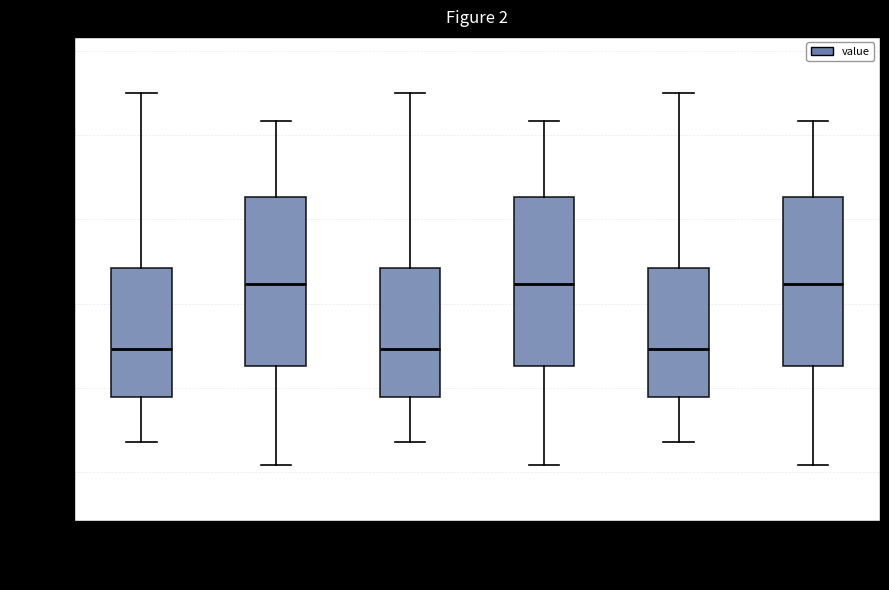

Reading left to right, read every box against the y-axis: the position of its median line, the range the box covers, and the ends of its whiskers. The values are not printed on the chart, so give them approximately, as read against the axis.

00:00-03:59: median 50266, box 50258 to 50282, whiskers 50250 to 50312
04:00-07:59: median 50278, box 50264 to 50294, whiskers 50246 to 50308
08:00-11:59: median 50266, box 50258 to 50282, whiskers 50250 to 50312
12:00-15:59: median 50278, box 50264 to 50294, whiskers 50246 to 50308
16:00-19:59: median 50266, box 50258 to 50282, whiskers 50250 to 50312
20:00-23:59: median 50278, box 50264 to 50294, whiskers 50246 to 50308